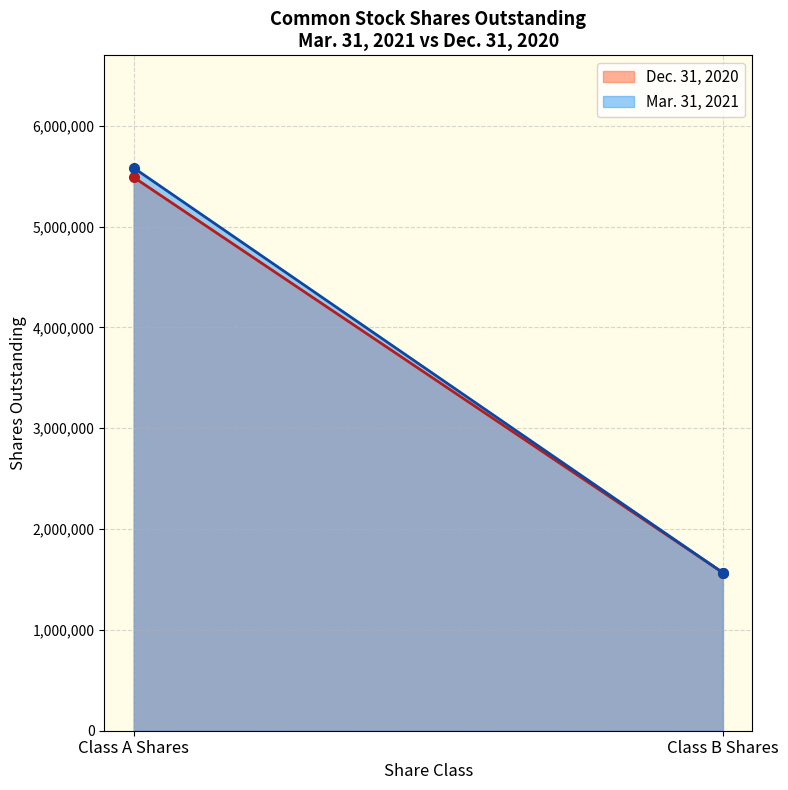

What is the total value across all series at Class A Shares?

11072714